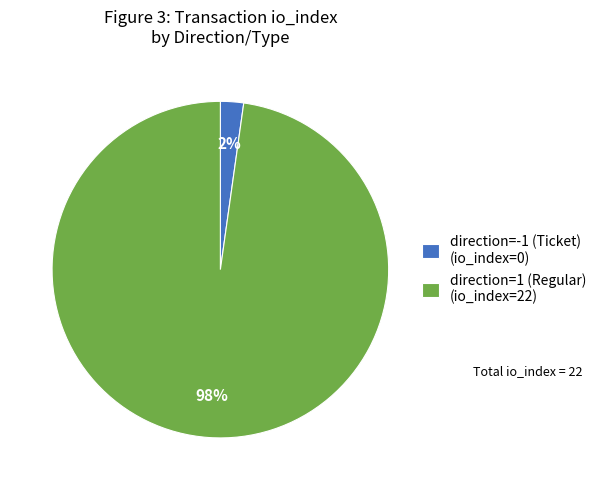

Which category accounts for the majority?

direction=1 (Regular)